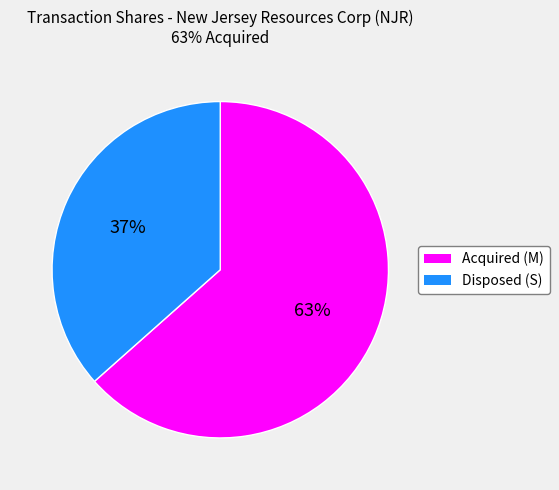

Do Disposed (S) and Acquired (M) together represent more than half of the pie?

Yes